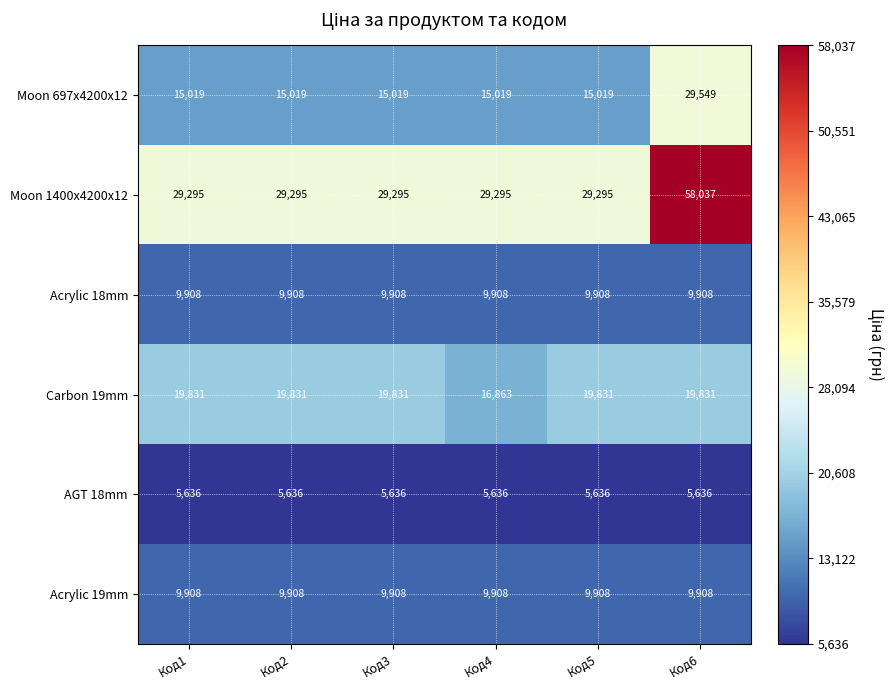

What is the greatest value displayed?

58037